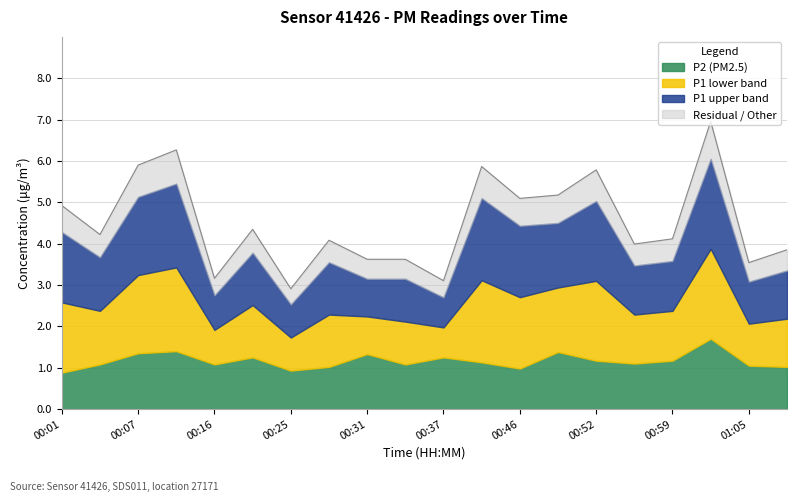

List the labels in order of value, smallest first.

00:25, 00:37, 00:16, 01:05, 00:31, 00:34, 01:08, 00:55, 00:28, 00:59, 00:04, 00:19, 00:01, 00:46, 00:49, 00:52, 00:43, 00:07, 00:13, 01:02